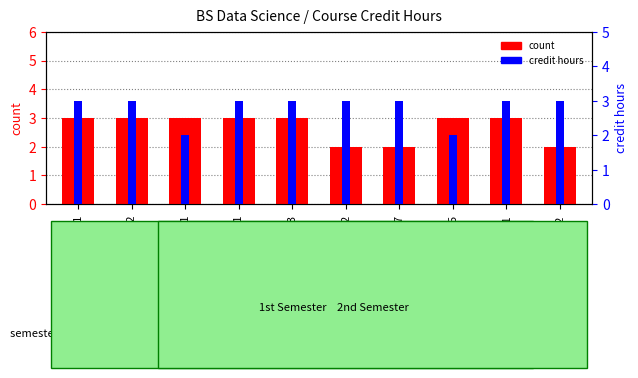

Where is credit hours nearest to the value 2?

CC121